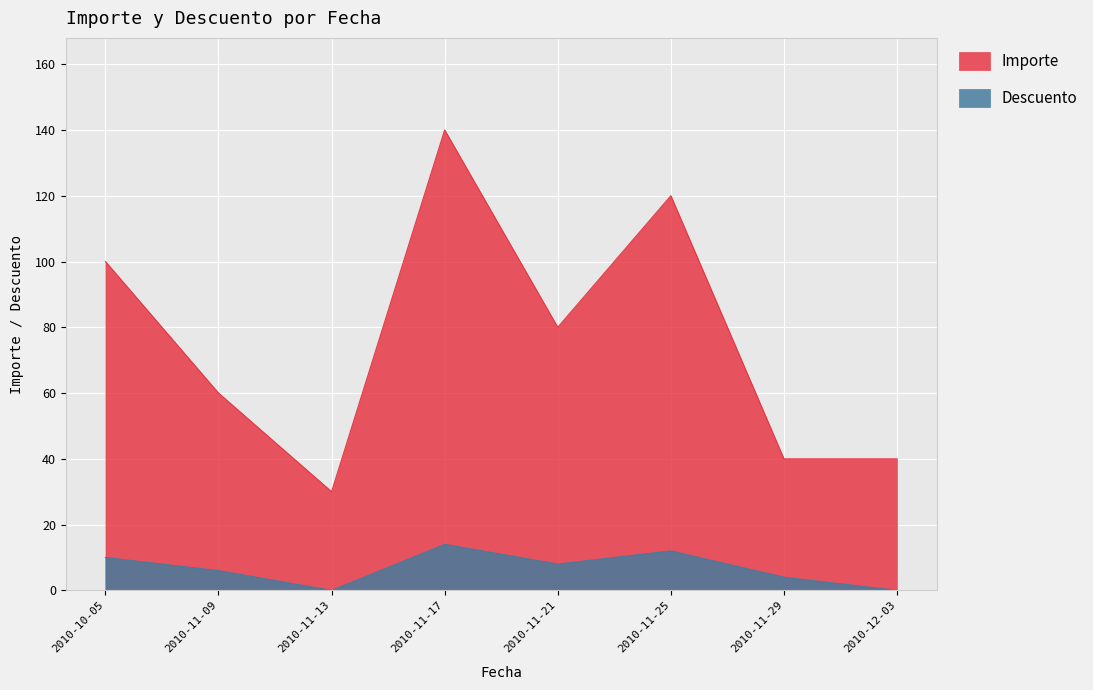

What is the total value across all series at 2010-10-05?

110